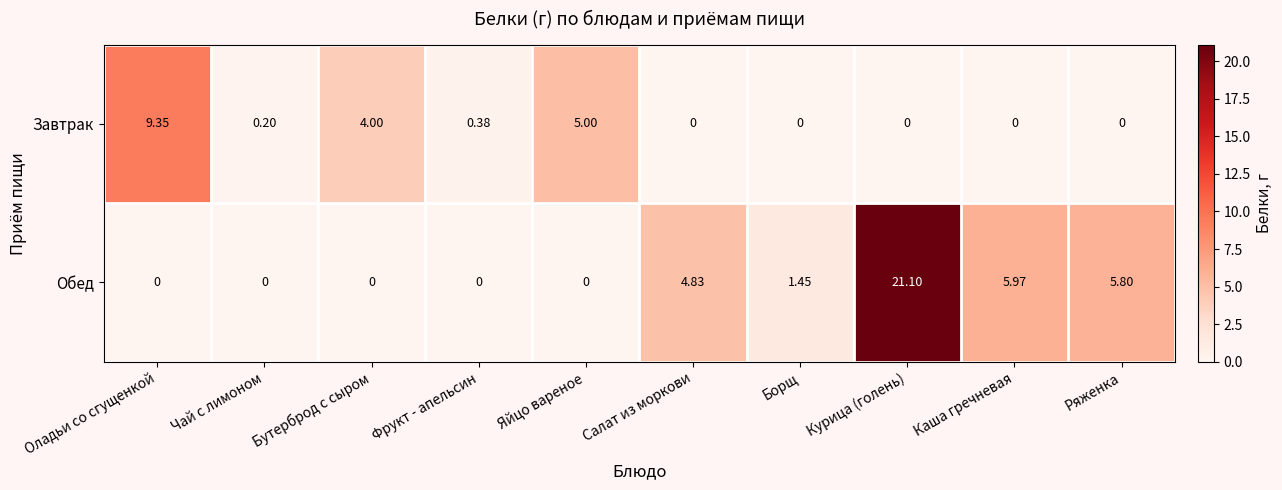

Where is Завтрак nearest to the value 4?

Бутерброд с сыром